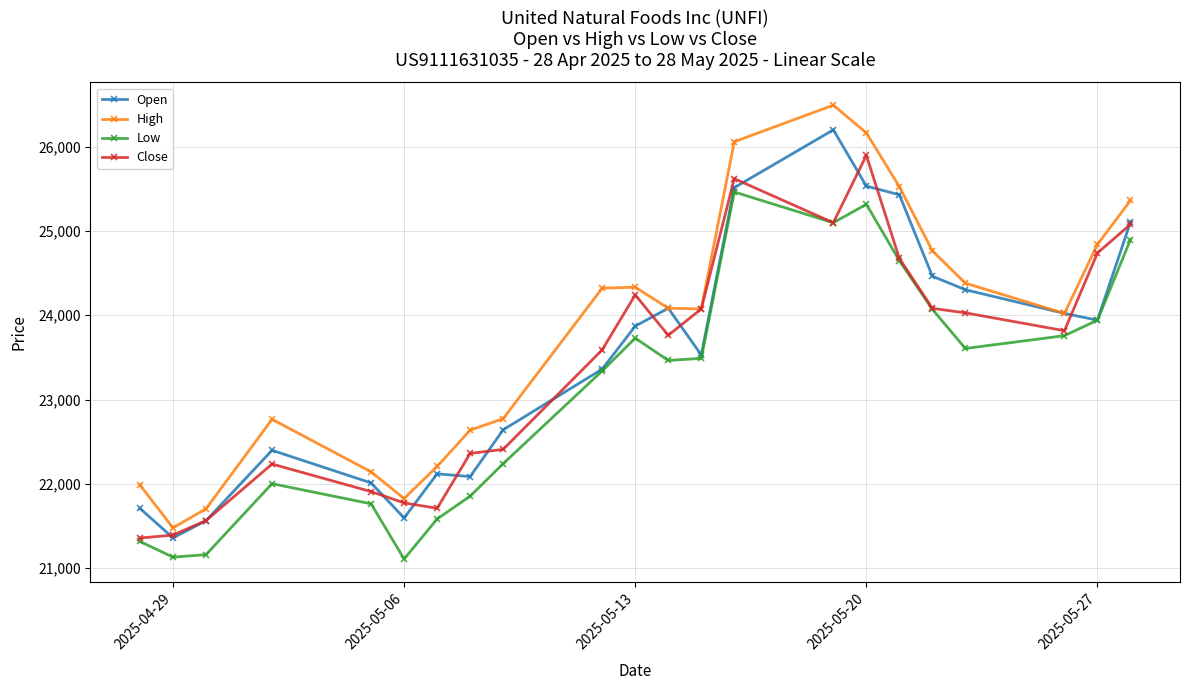

Which series has the widest spread of values?

High